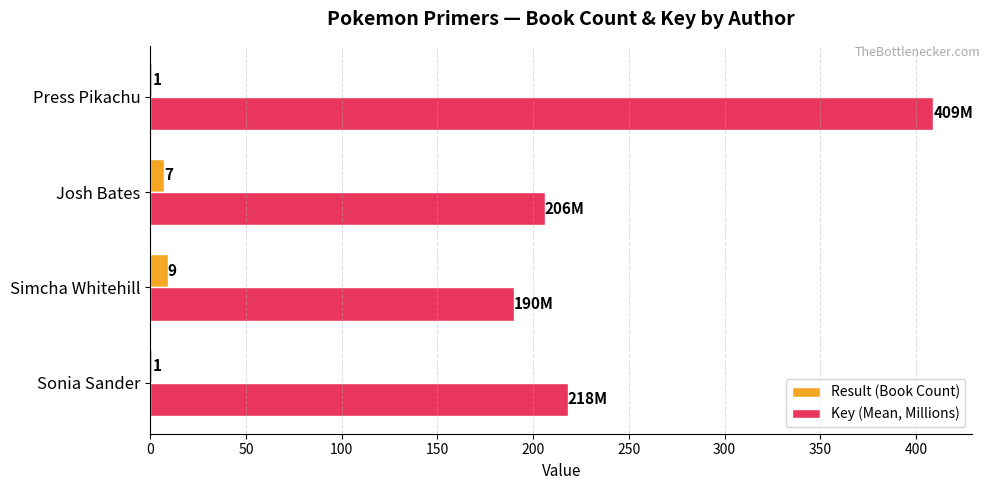

What is the total value across all series at Simcha Whitehill?

199